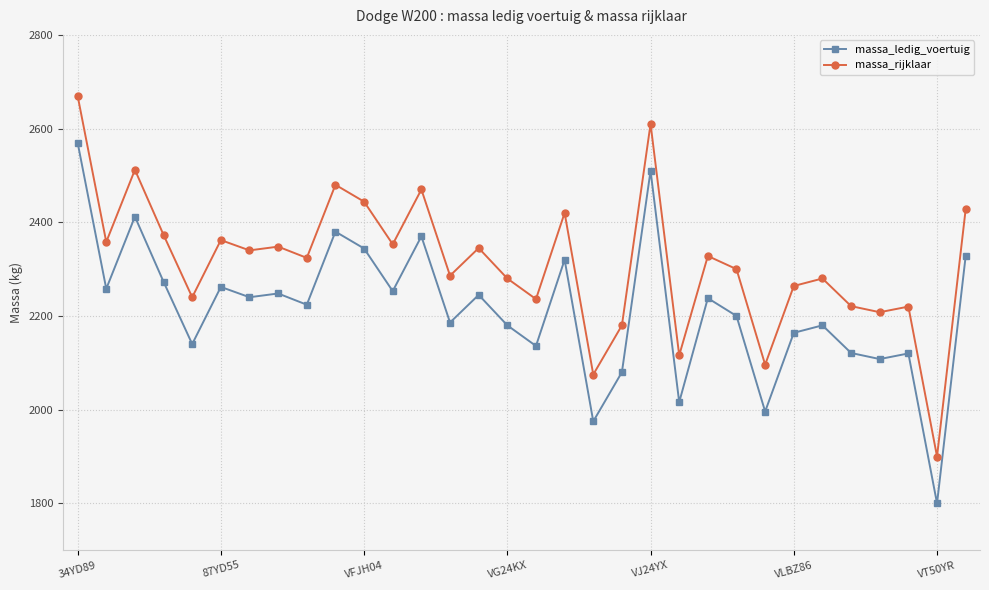

What are all the series names shown in the legend?

massa_ledig_voertuig, massa_rijklaar